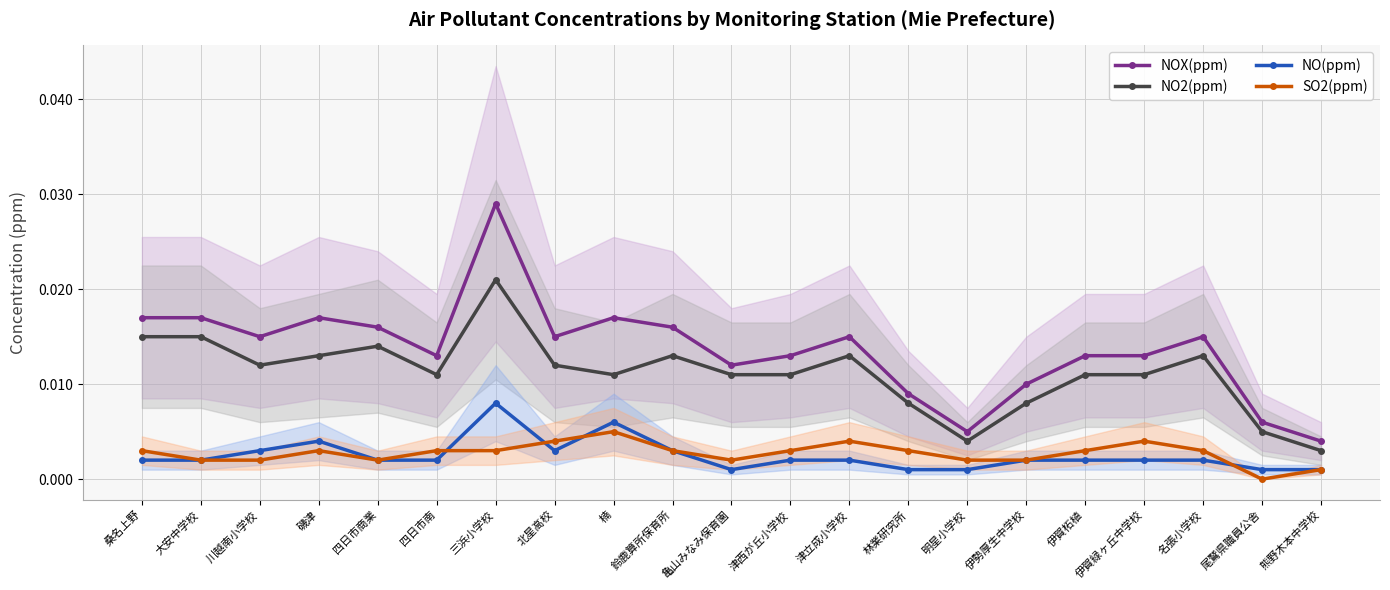

Does the chart have visible grid lines?

Yes